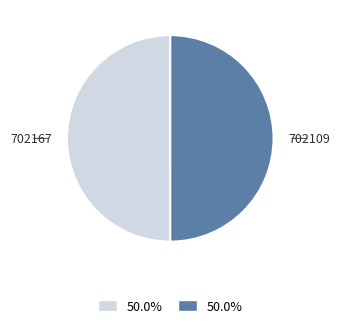

How many slices are in this pie chart?

2